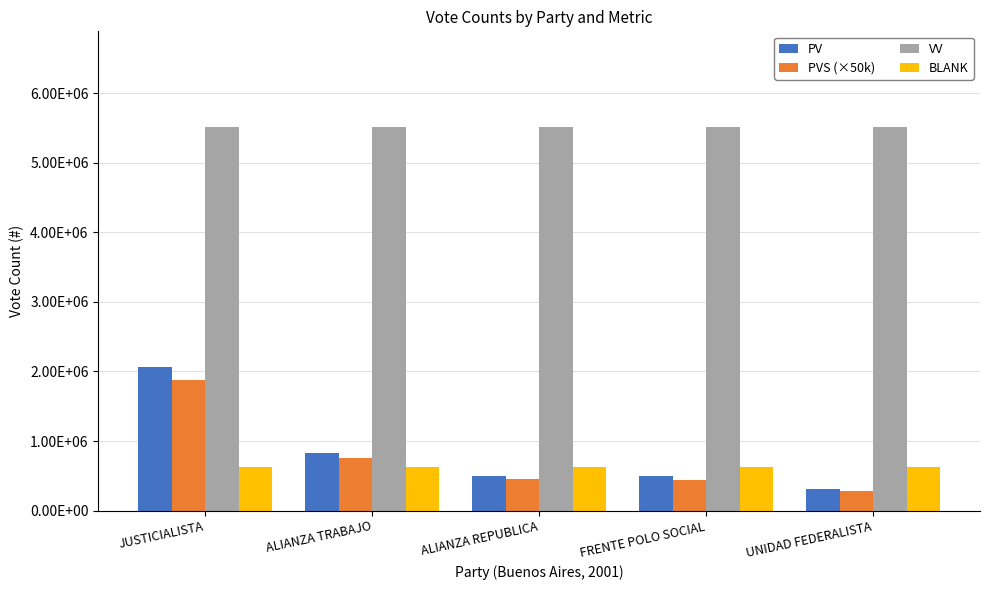

What position from the left is ALIANZA REPUBLICA?

3